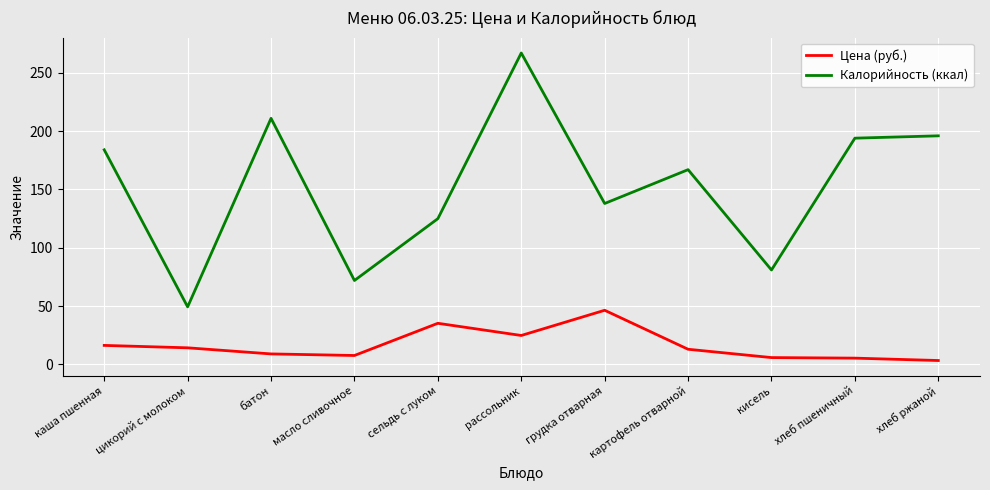

Which series has the widest spread of values?

Калорийность (ккал)